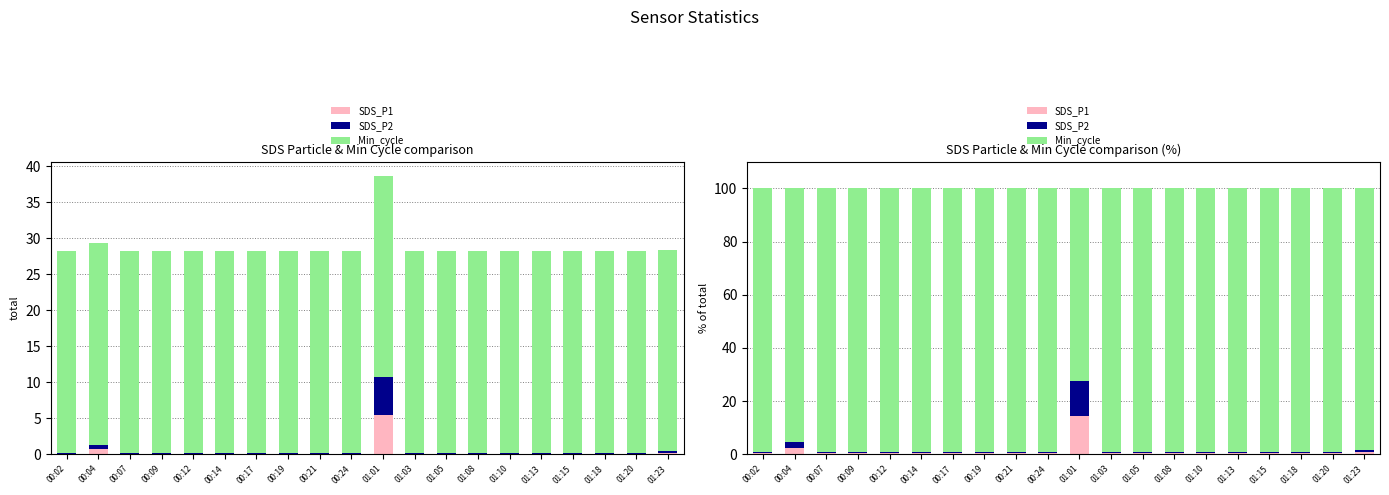

Rank the series at 01:18 from lowest to highest value.

SDS_P1, SDS_P2, Min_cycle